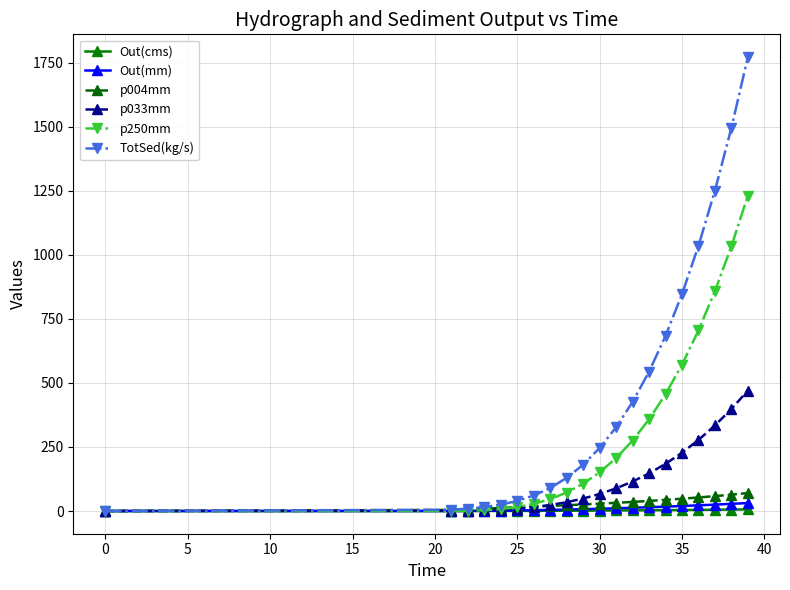

How many values in the Out(cms) series exceed 1?

12